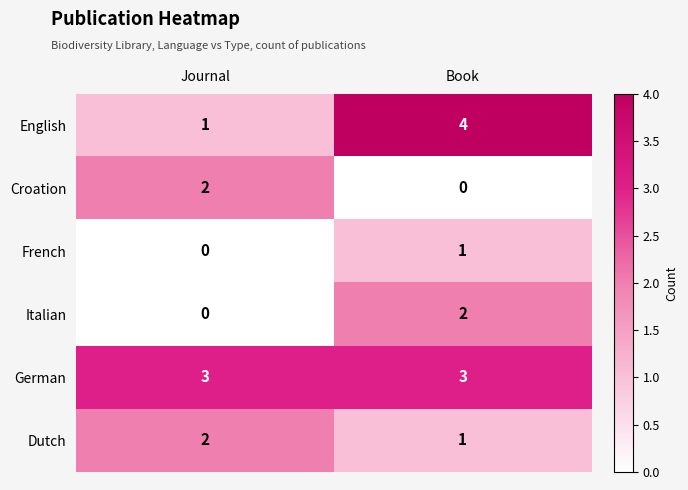

Reading left to right, list all the values displayed in this chart.

English: 1	4
Croation: 2	0
French: 0	1
Italian: 0	2
German: 3	3
Dutch: 2	1